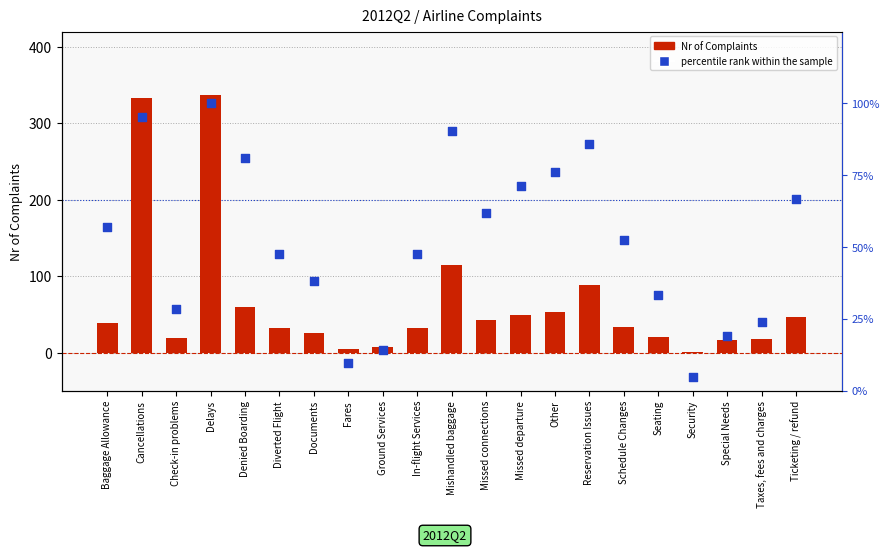

What is the total value across all series at Reservation Issues?

173.7